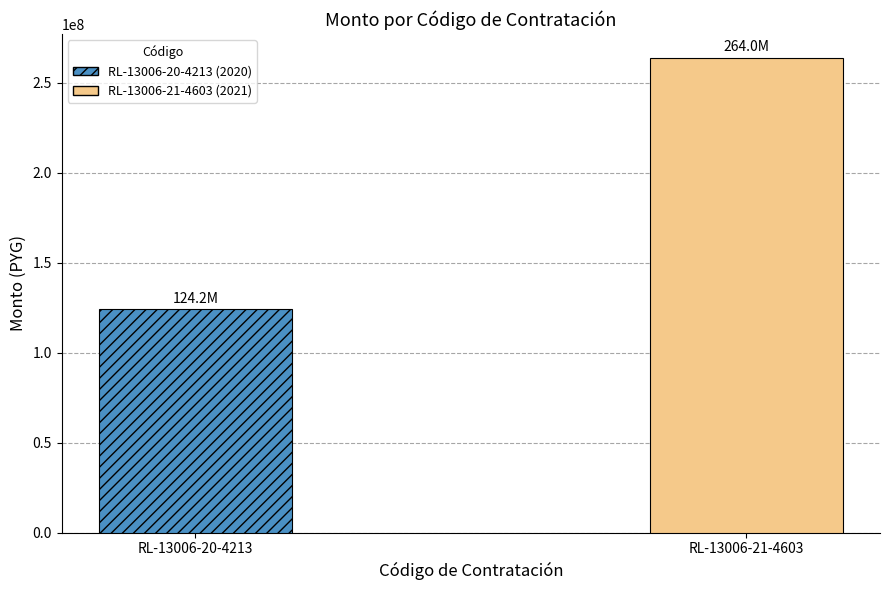

What is the label of the 2nd bar from the right?

RL-13006-20-4213